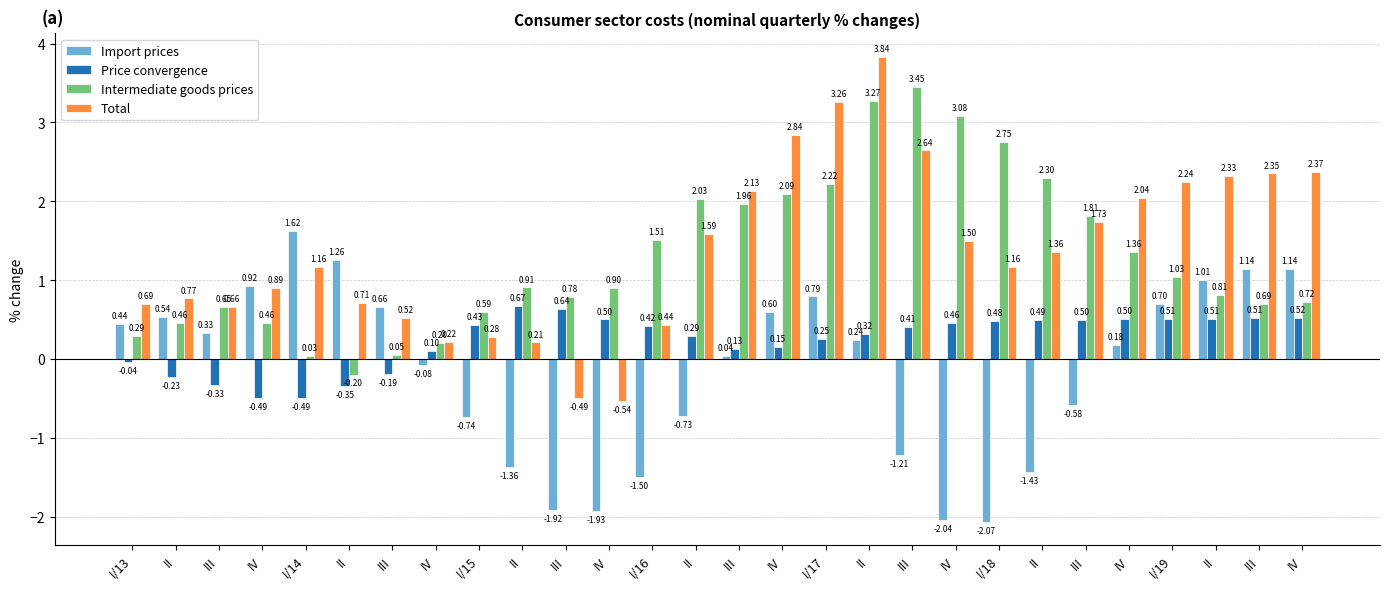

What is the label of the 25th bar from the left?

I/19